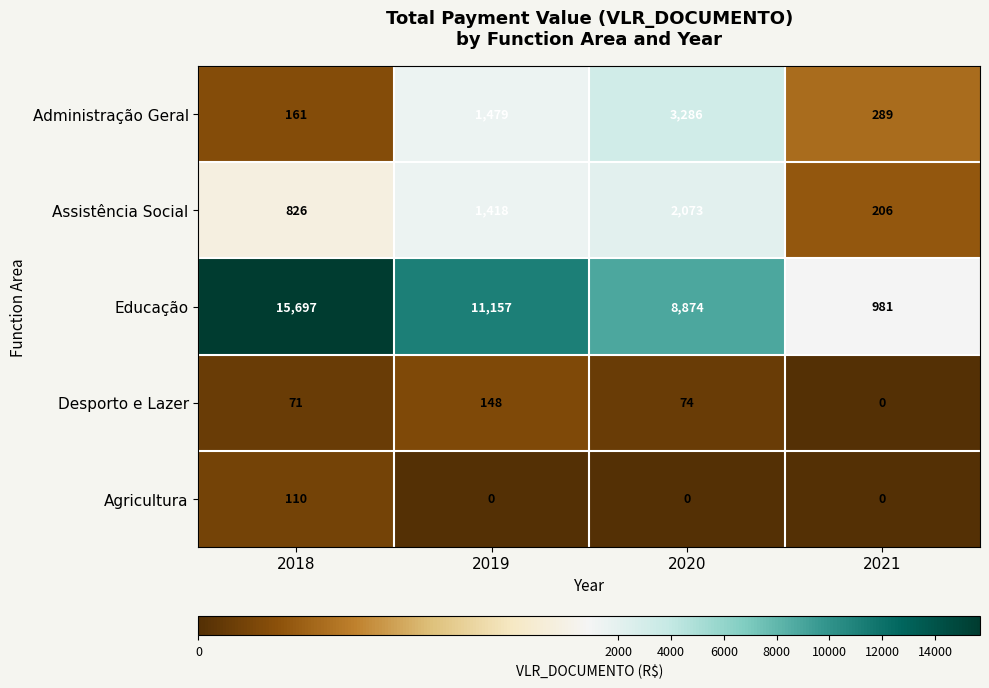

The Desporto e Lazer series shows 128 at 2020. True or false?

False